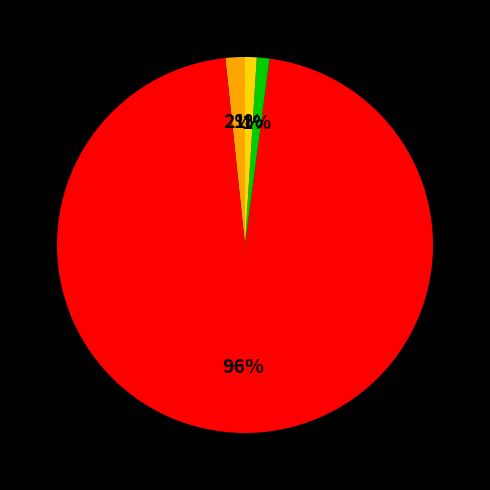

To the nearest percent, what is the difference between the largest and smallest slice percentages?

95%